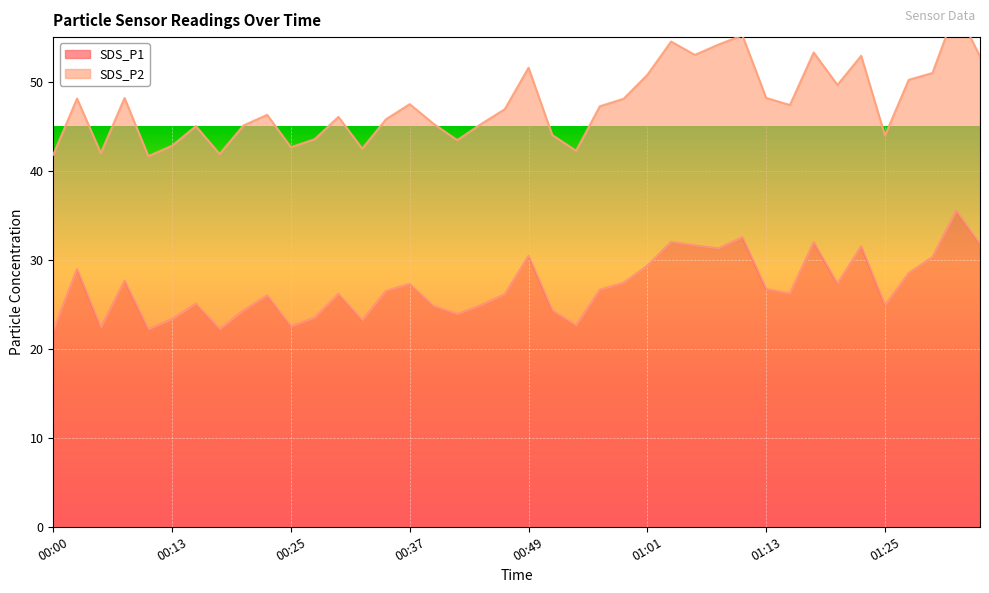

What position from the left is 00:49?

21